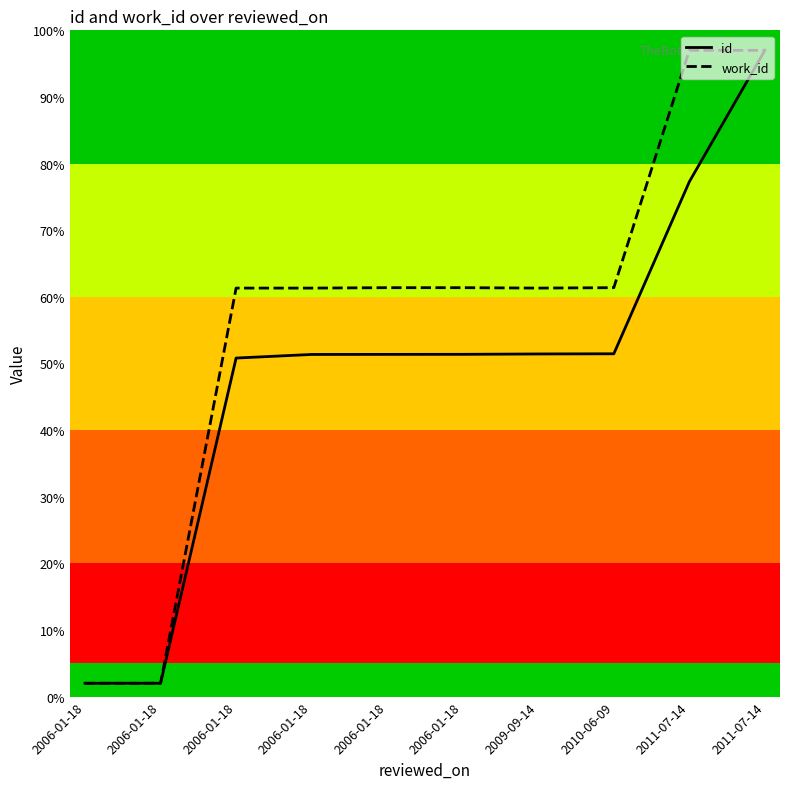

Reading left to right, transcribe all the data shown in this chart.

id: 2006-01-18=2.0	2006-01-18=2.0	2006-01-18=50.8	2006-01-18=51.4	2006-01-18=51.4	2006-01-18=51.4	2009-09-14=51.4	2010-06-09=51.5	2011-07-14=77.3	2011-07-14=97.0
work_id: 2006-01-18=2.0	2006-01-18=2.0	2006-01-18=61.3	2006-01-18=61.3	2006-01-18=61.4	2006-01-18=61.4	2009-09-14=61.3	2010-06-09=61.4	2011-07-14=97.0	2011-07-14=97.0